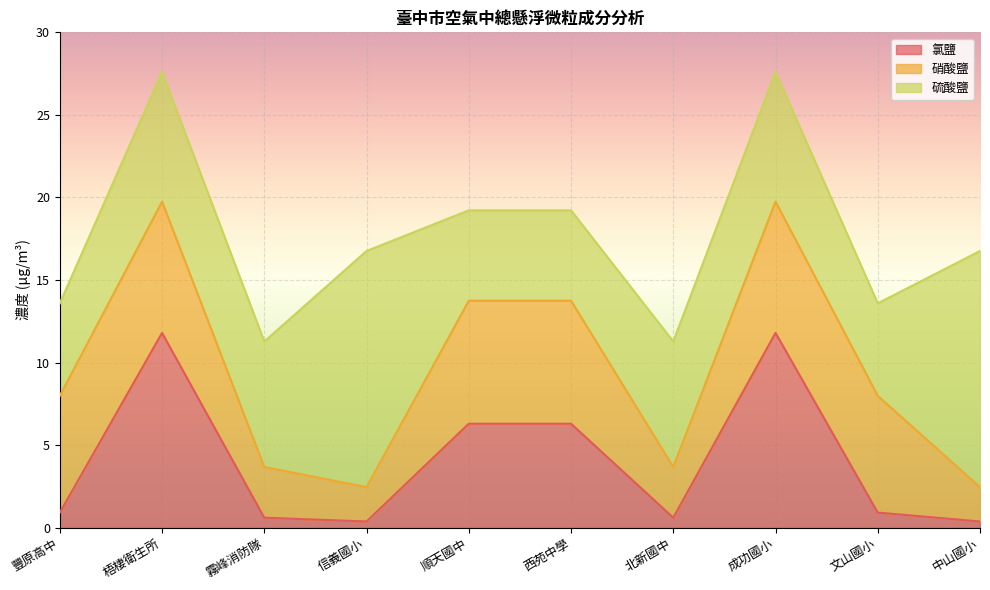

Where is the first local minimum for 硫酸鹽?

霧峰消防隊